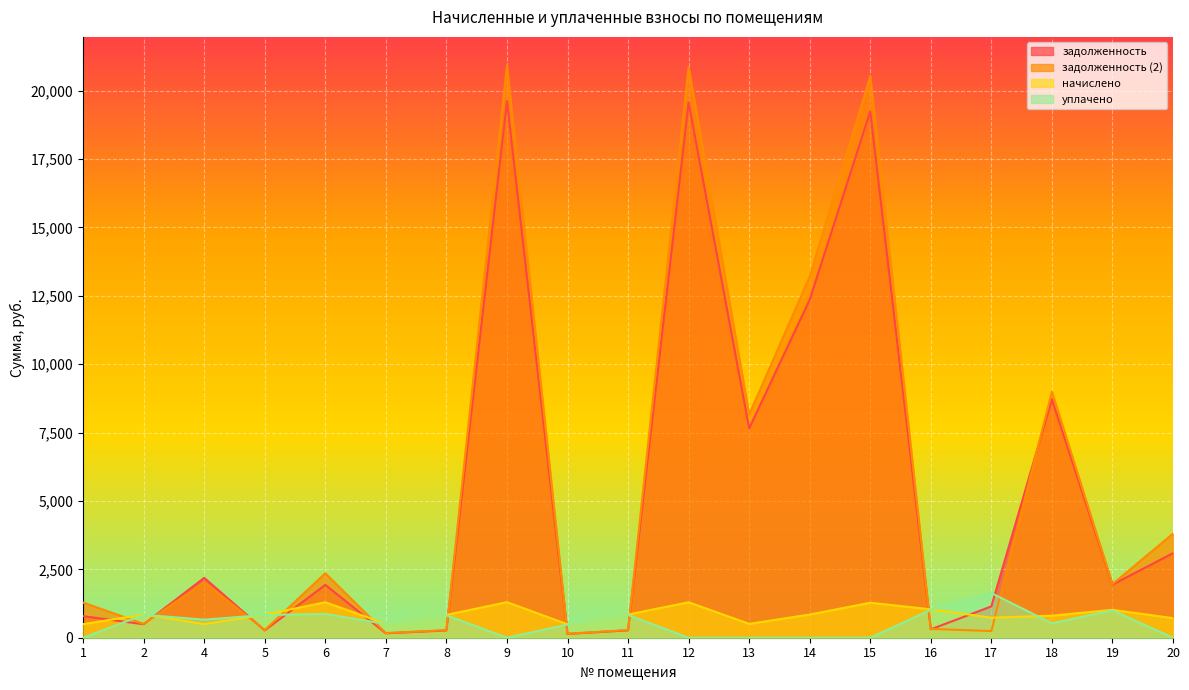

At which category is the sum across all series the highest?

9